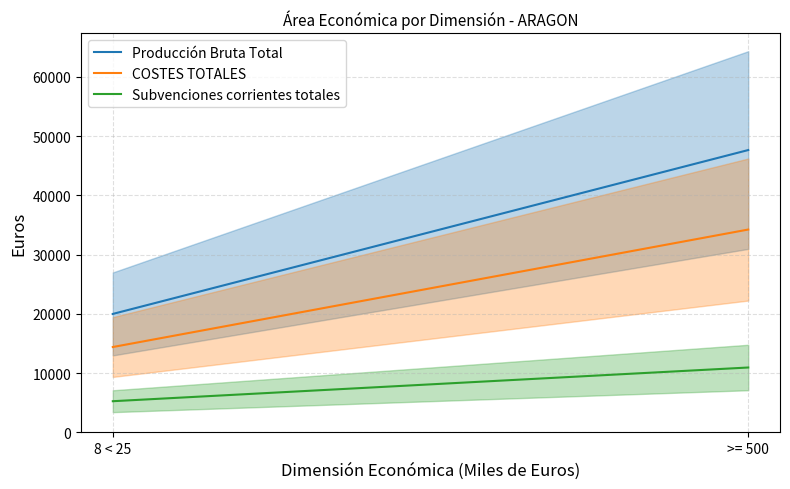

The value of Producción Bruta Total at 8 < 25 is 7491. True or false?

False